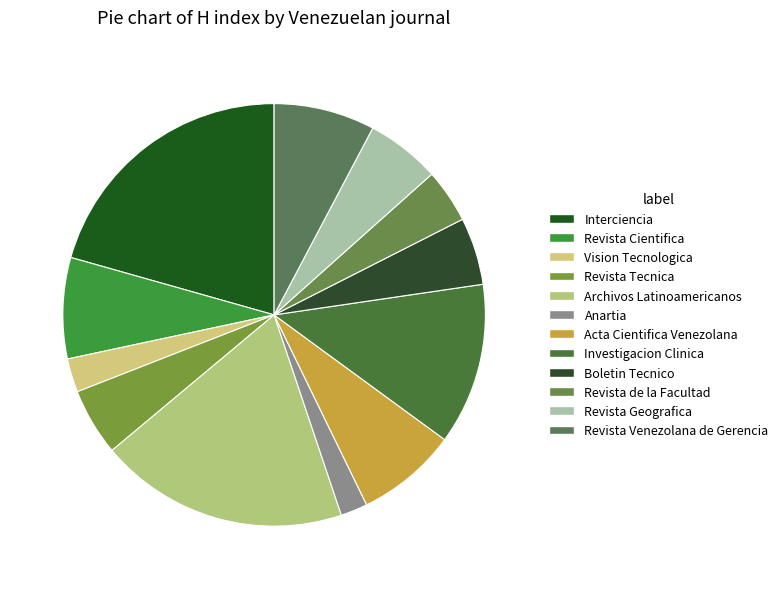

Is Acta Cientifica Venezolana the majority of the pie?

No